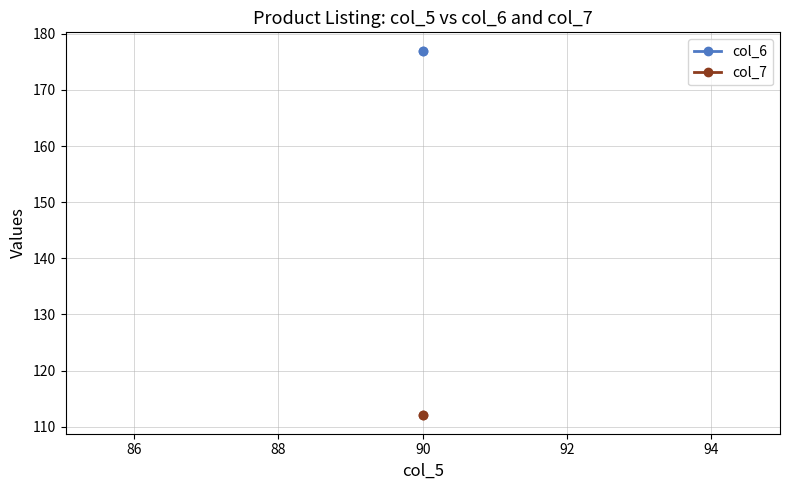

How many distinct data groups are displayed?

2